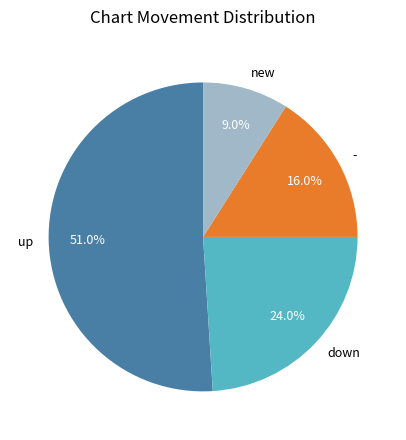

How much of the chart is everything except up?

49.0%